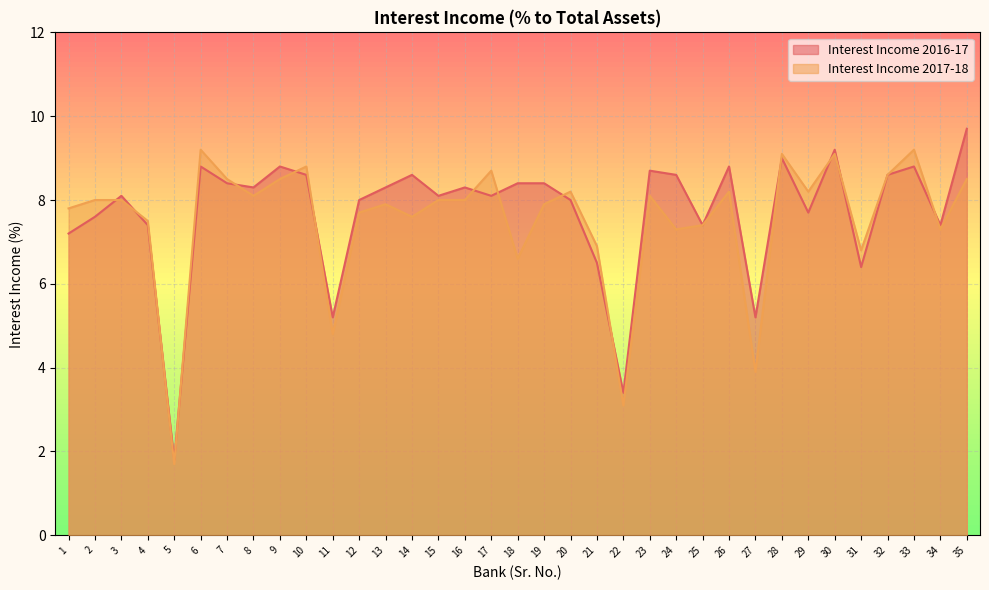

Is it true that Interest Income 2017-18 equals 3.0 at 26?

False